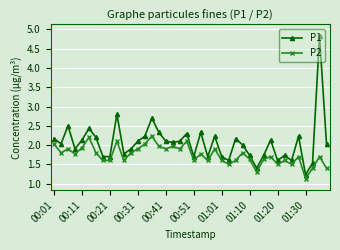

Which series has the widest spread of values?

P1